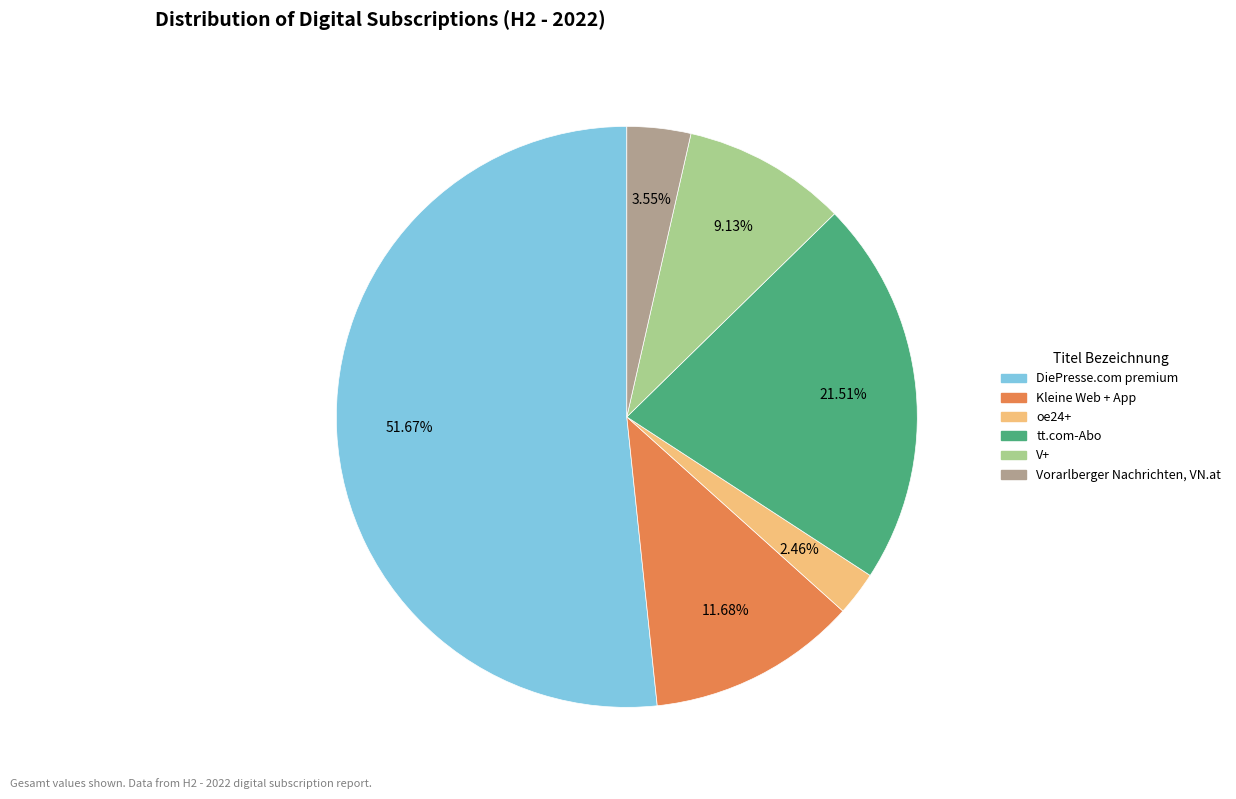

What percentage is NOT represented by oe24+?

97.5%